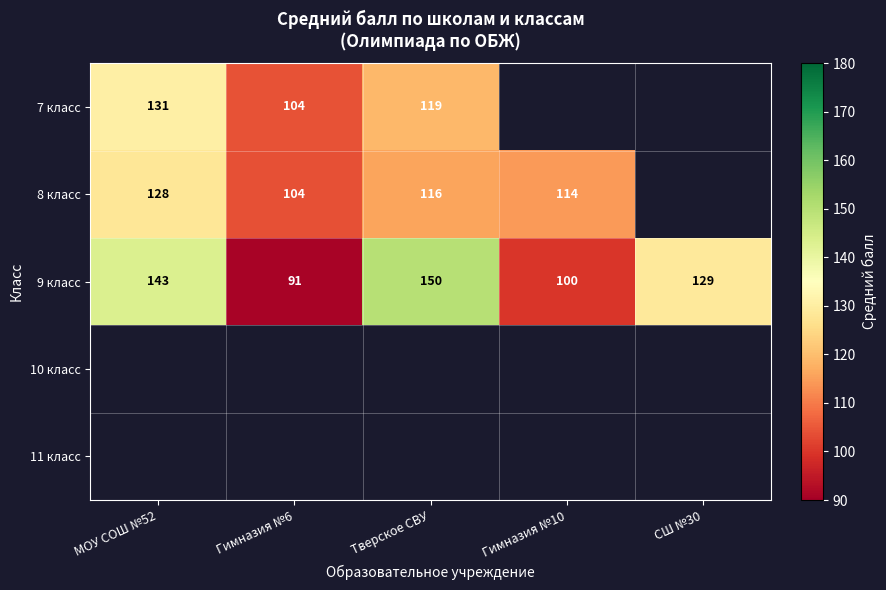

Is the value of 11 класс at МОУ СОШ №52 greater than the value of 7 класс at Тверское СВУ?

No